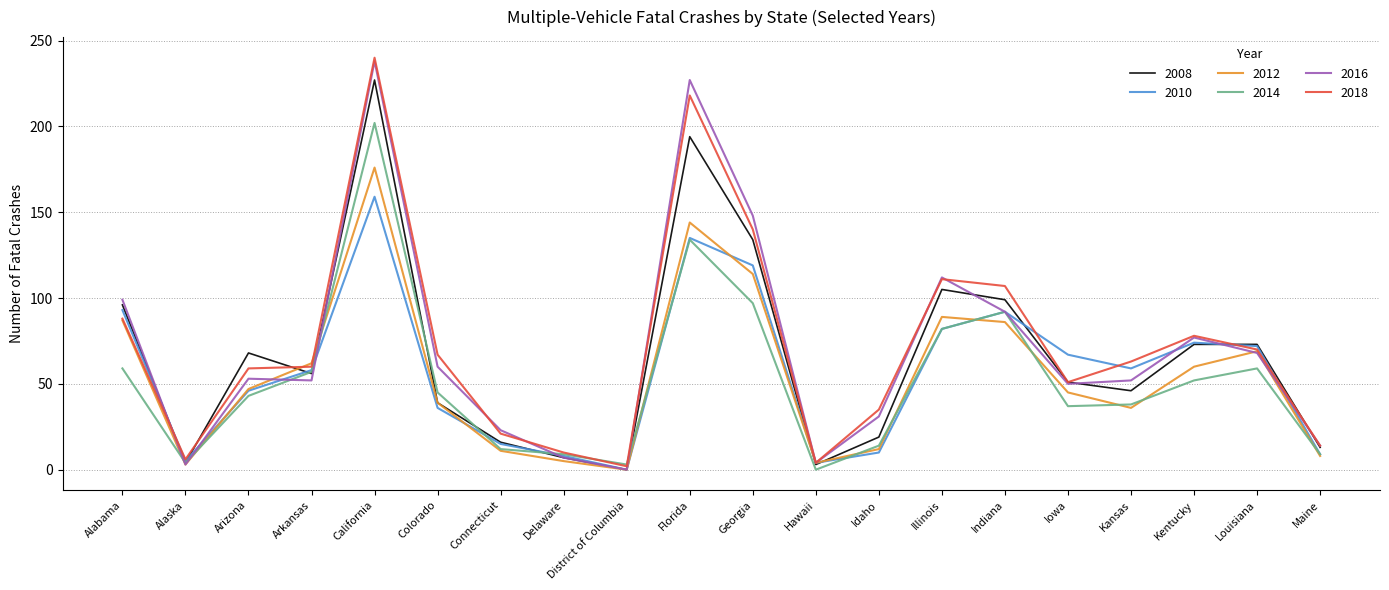

Is it true that 2018 equals 140 at Georgia?

True